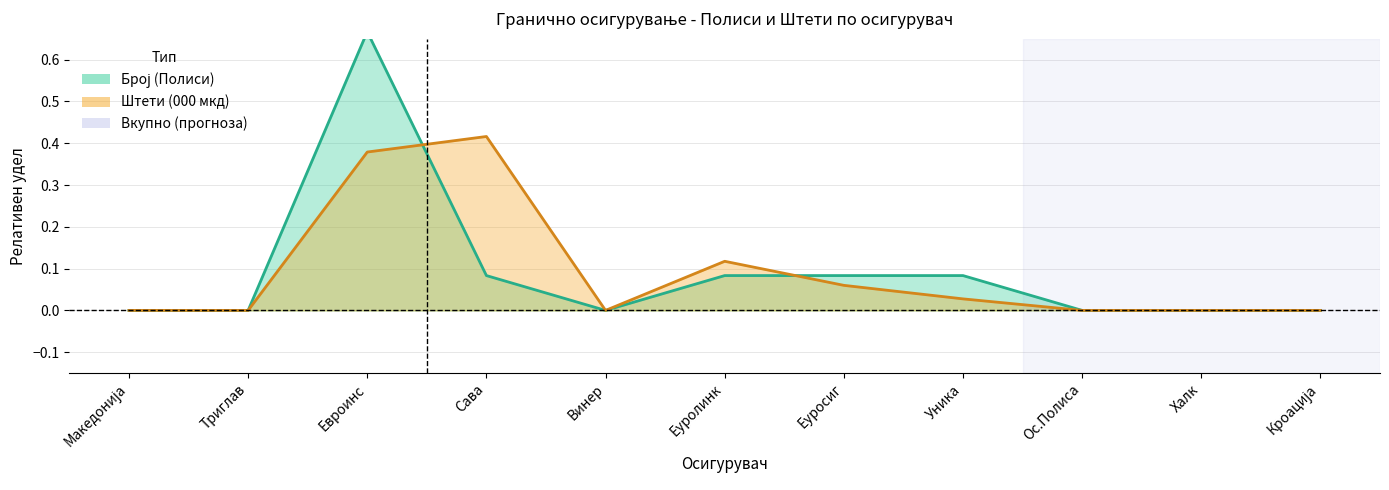

The Број (Полиси) series shows 0.0 at Ос.Полиса. True or false?

True